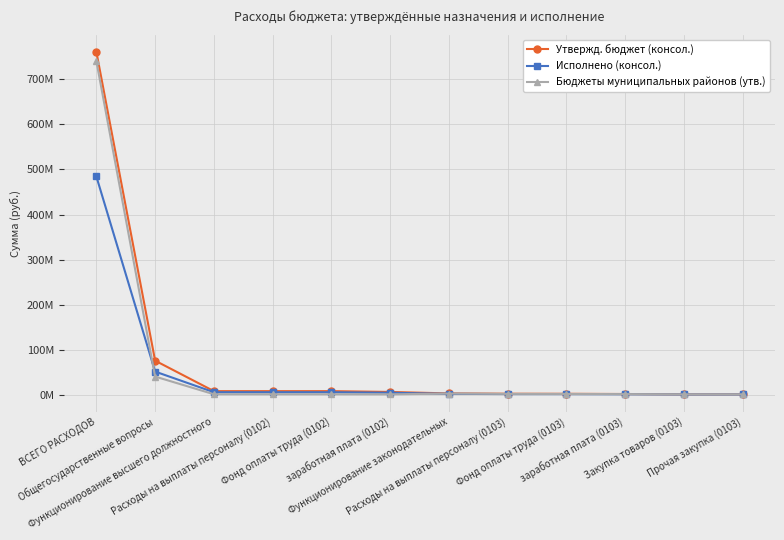

The Исполнено (консол.) series shows 469794.4 at Прочая закупка (0103). True or false?

True